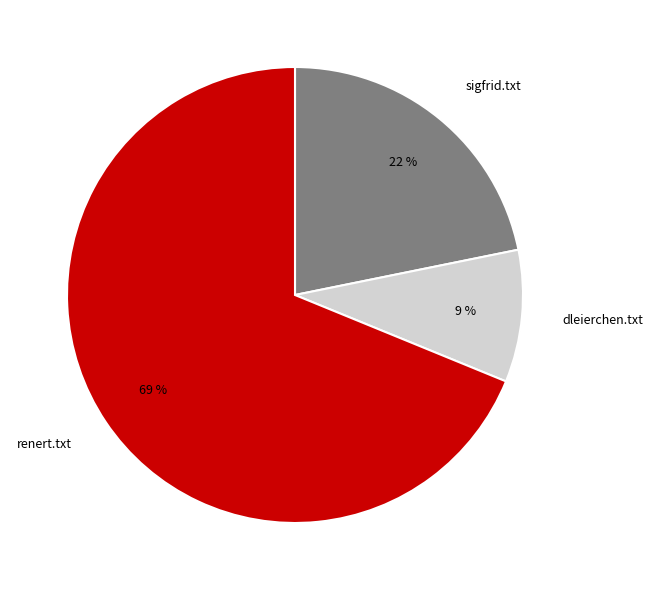

Do dleierchen.txt and renert.txt together represent more than half of the pie?

Yes